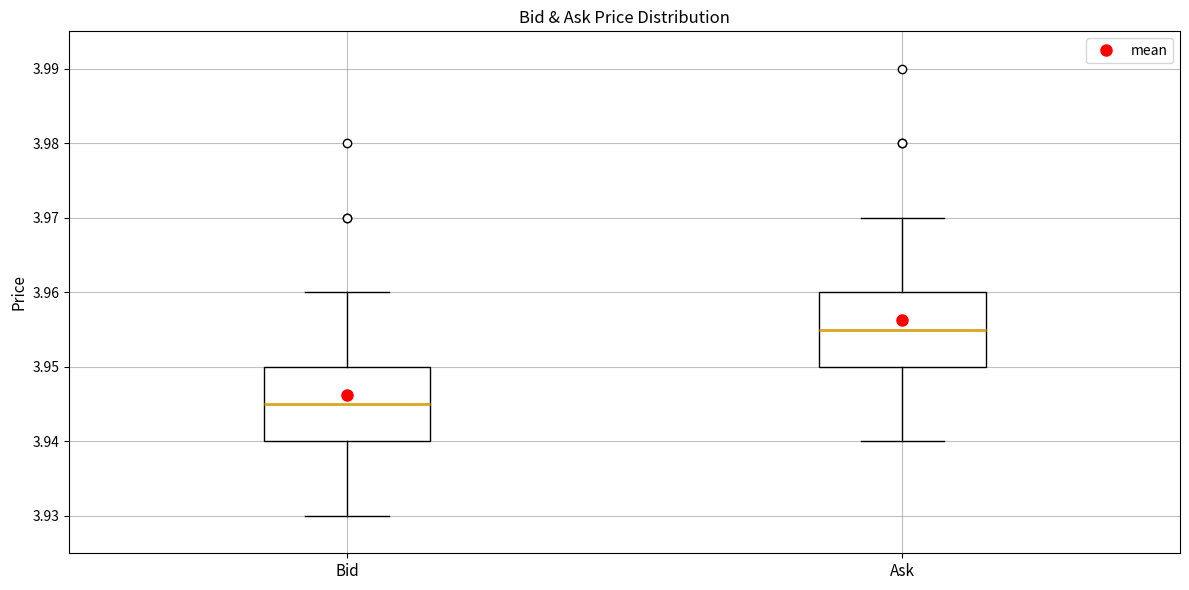

Reading left to right, read every box against the y-axis: the position of its median line, the range the box covers, and the ends of its whiskers. The values are not printed on the chart, so give them approximately, as read against the axis.

Bid: median 3.945, box 3.940 to 3.950, whiskers 3.930 to 3.960
Ask: median 3.955, box 3.950 to 3.960, whiskers 3.940 to 3.970